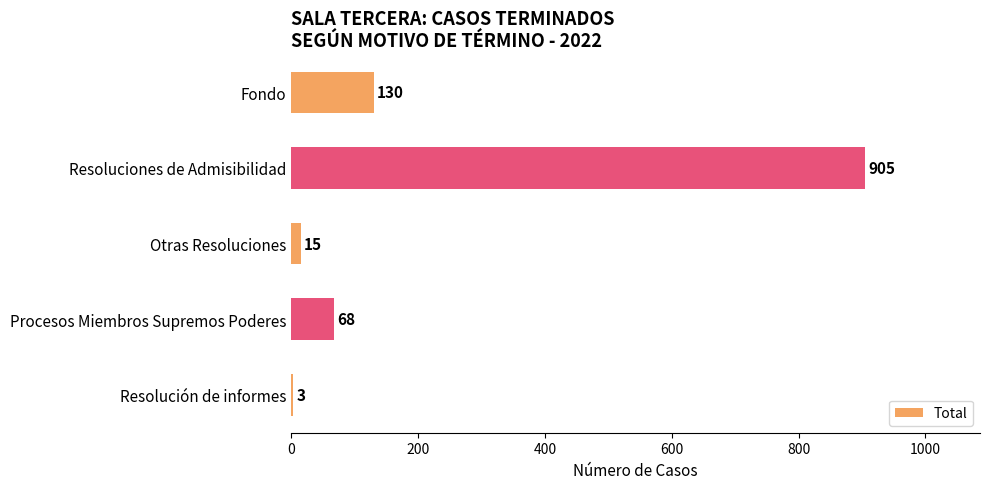

What is the sum of all values?

1121